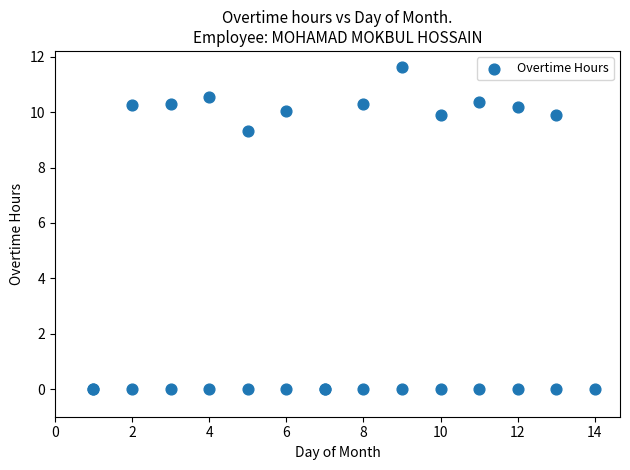

What Y value in the scatter plot is closest to 5?

9.3